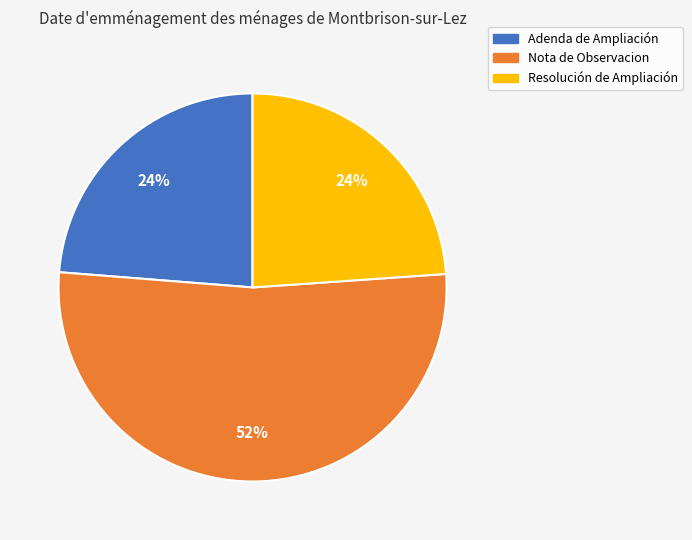

What is the largest slice in the pie chart?

Nota de Observacion